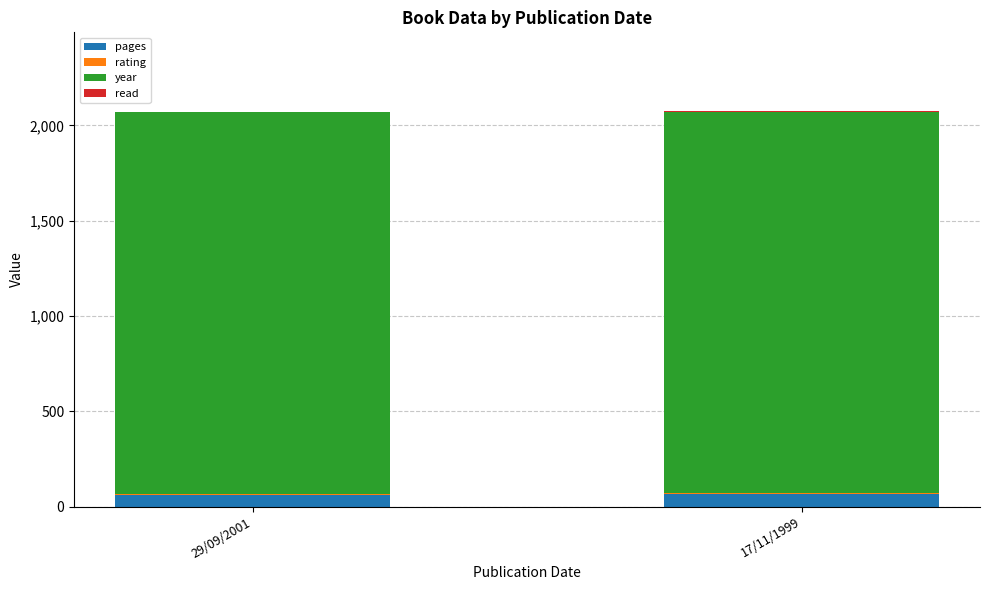

Are the bars grouped side by side (vs. stacked)?

No